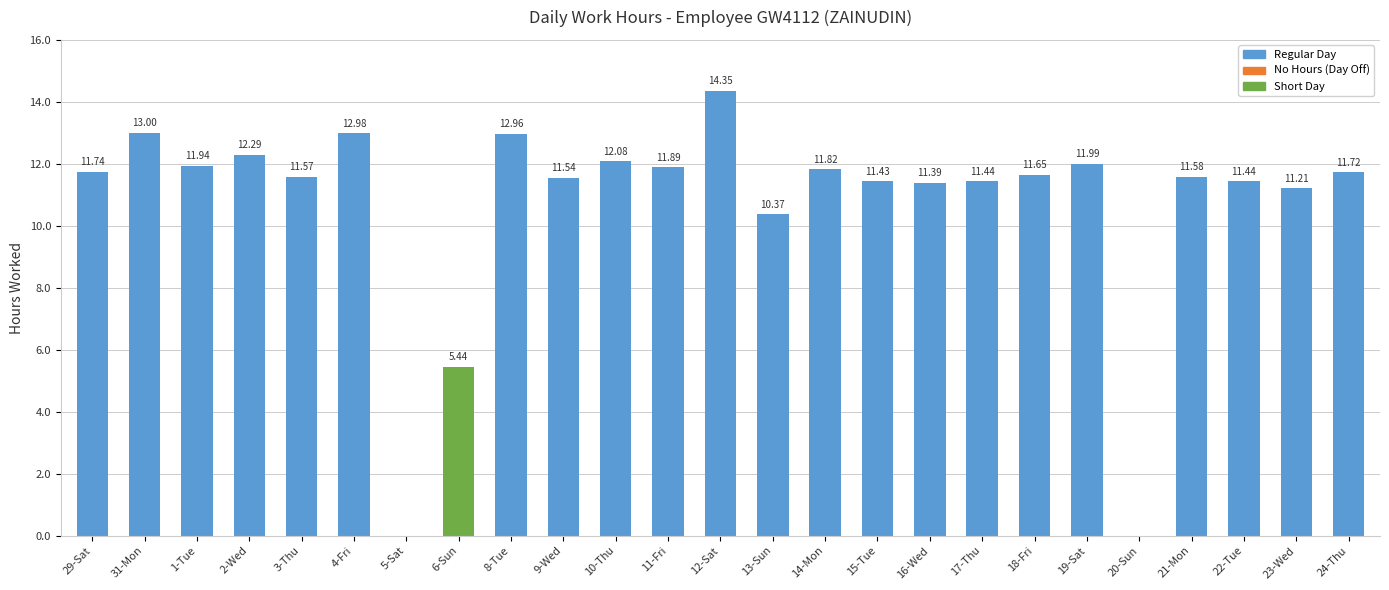

How many positive values are there?

23